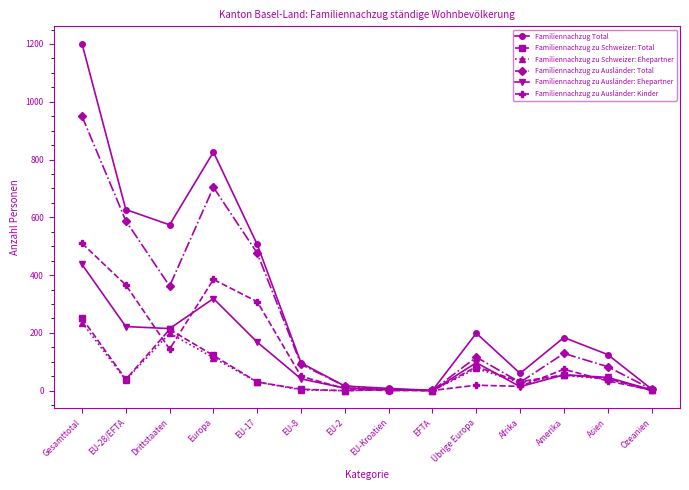

Is the value of Familiennachzug zu Ausländer: Ehepartner at Gesamttotal greater than the value of Familiennachzug zu Ausländer: Total at EU-Kroatien?

Yes